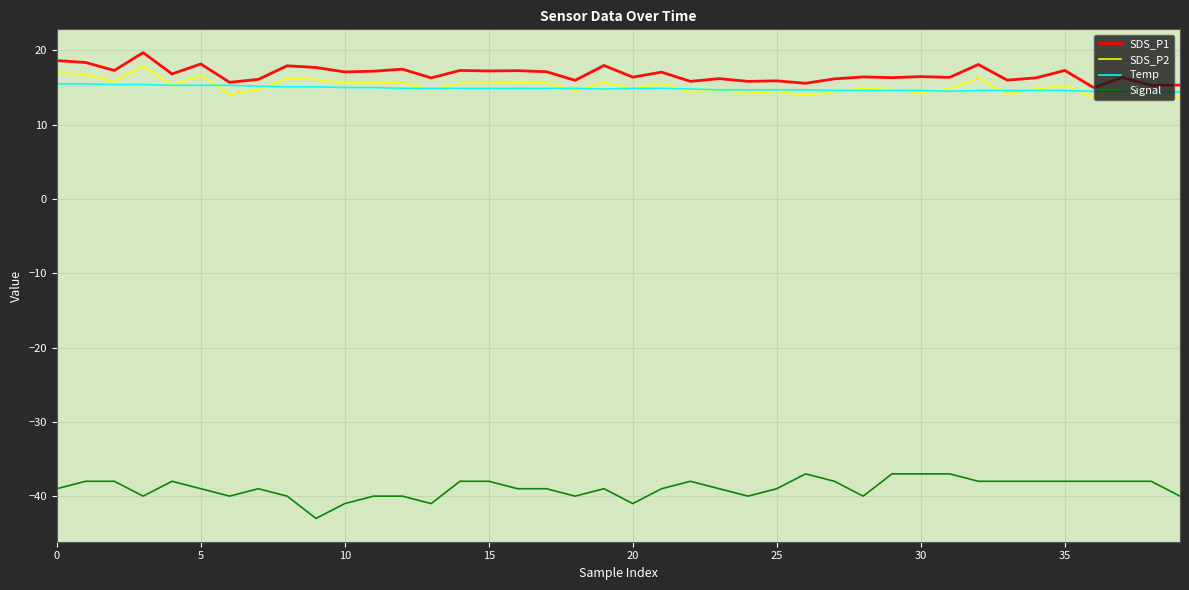

What is the minimum value shown in the chart?

-43.0